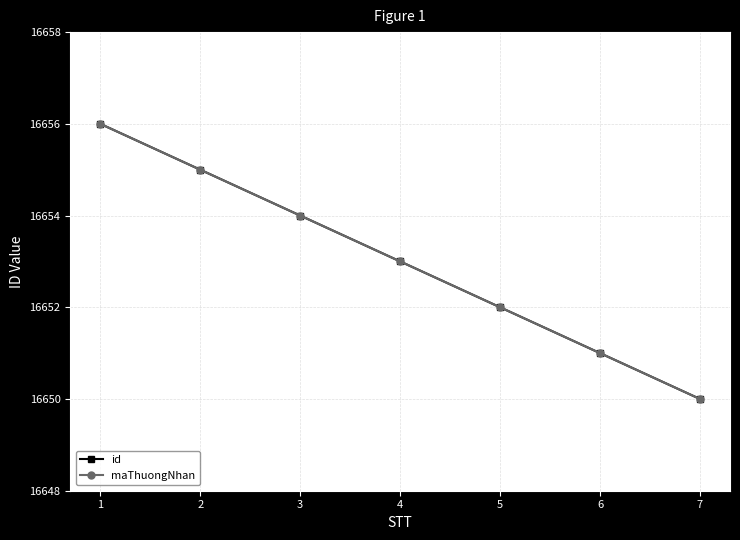

What is the approximate value of maThuongNhan at 2?

16655